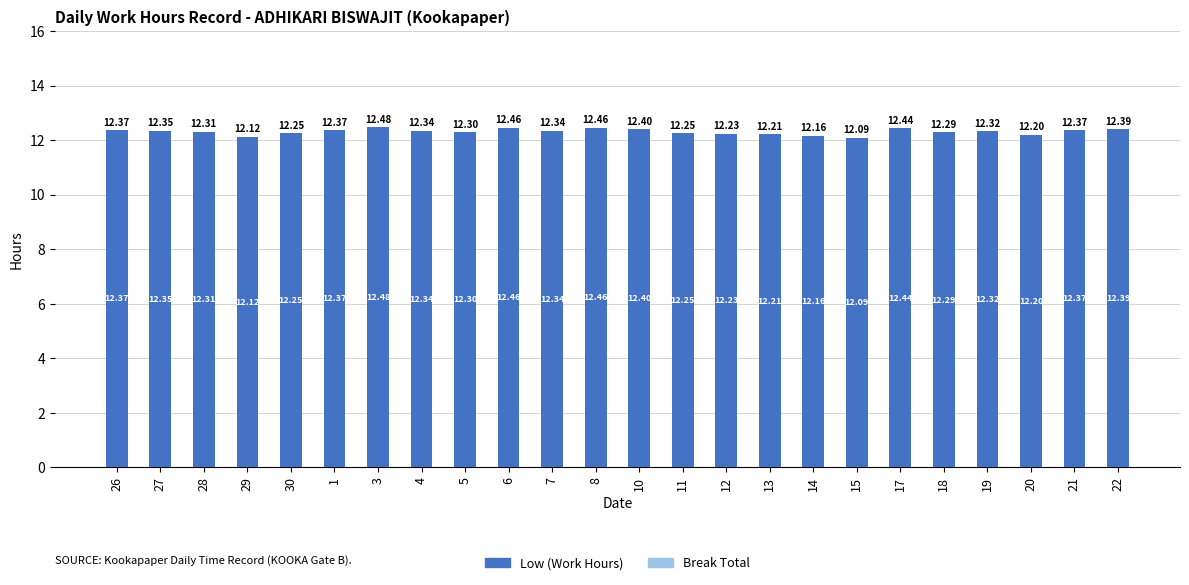

Between 18 and 13, which is larger?

18